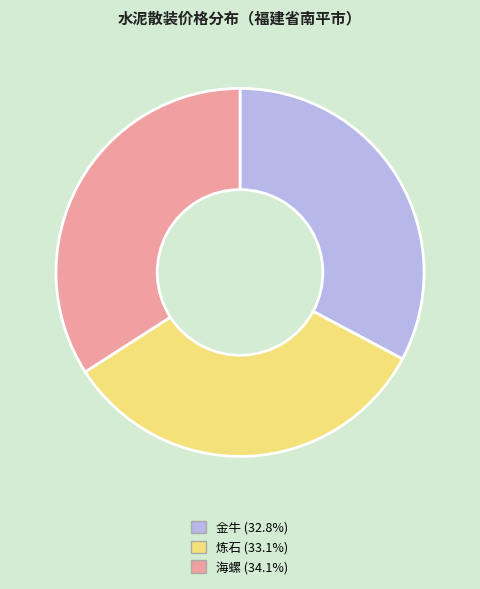

What is the ratio of the value at 海螺 (34.1%) to the value at 炼石 (33.1%)?

1.0